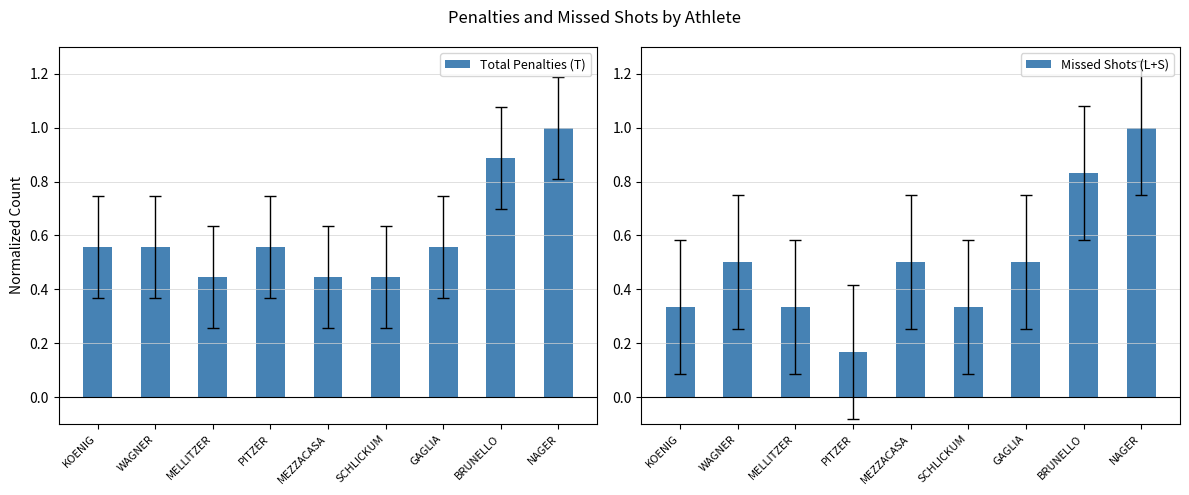

What is the value of the Missed Shots (L+S) bar at the 7th from the left?

0.5